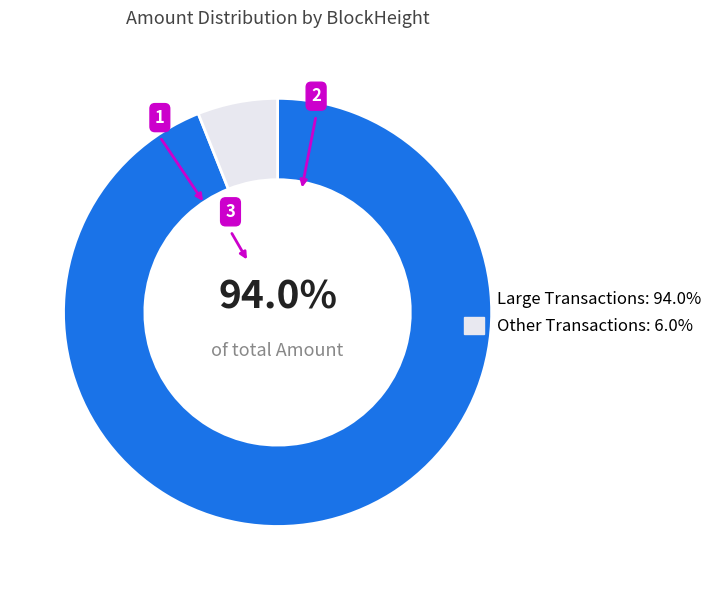

Count the number of slices in the pie.

2